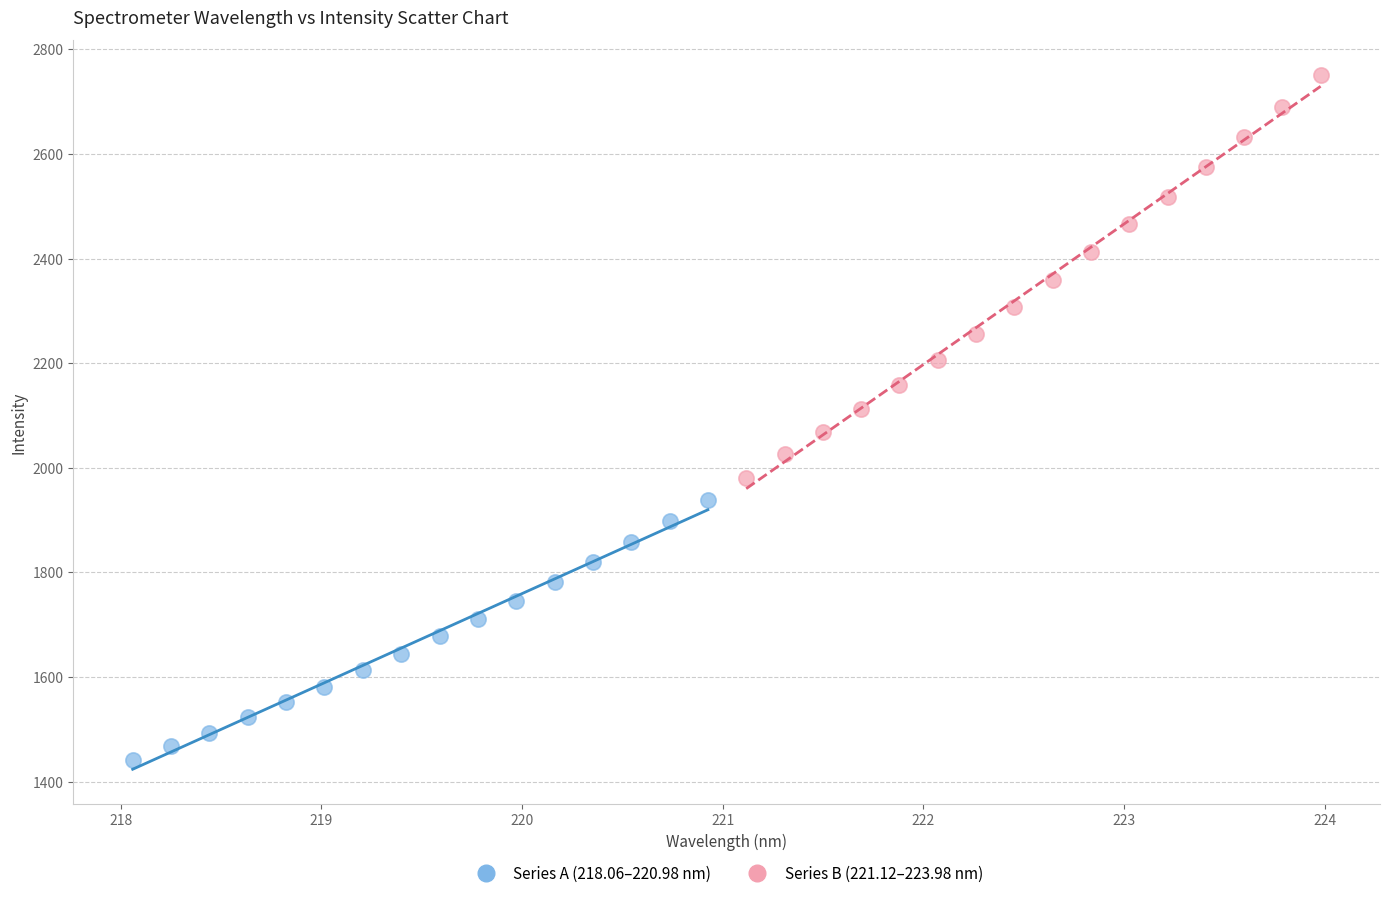

Which series has the largest Y range (max minus min)?

Series B (221.12–223.98 nm)